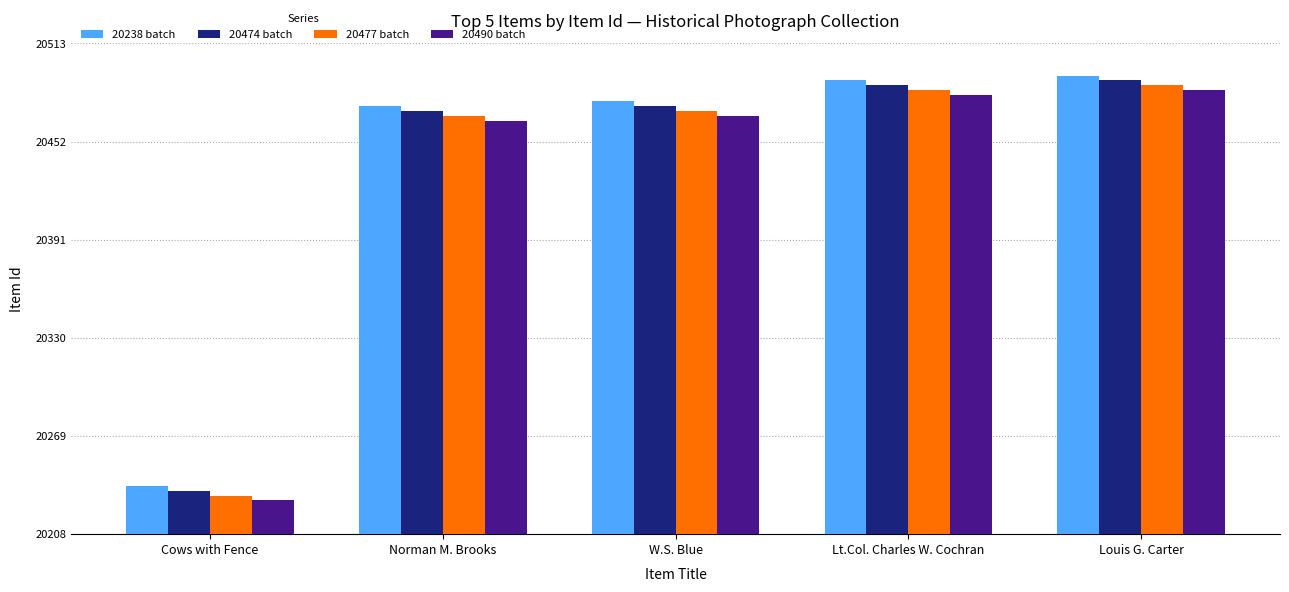

What is the value of the 20474 batch bar at the 5th from the left?

20490